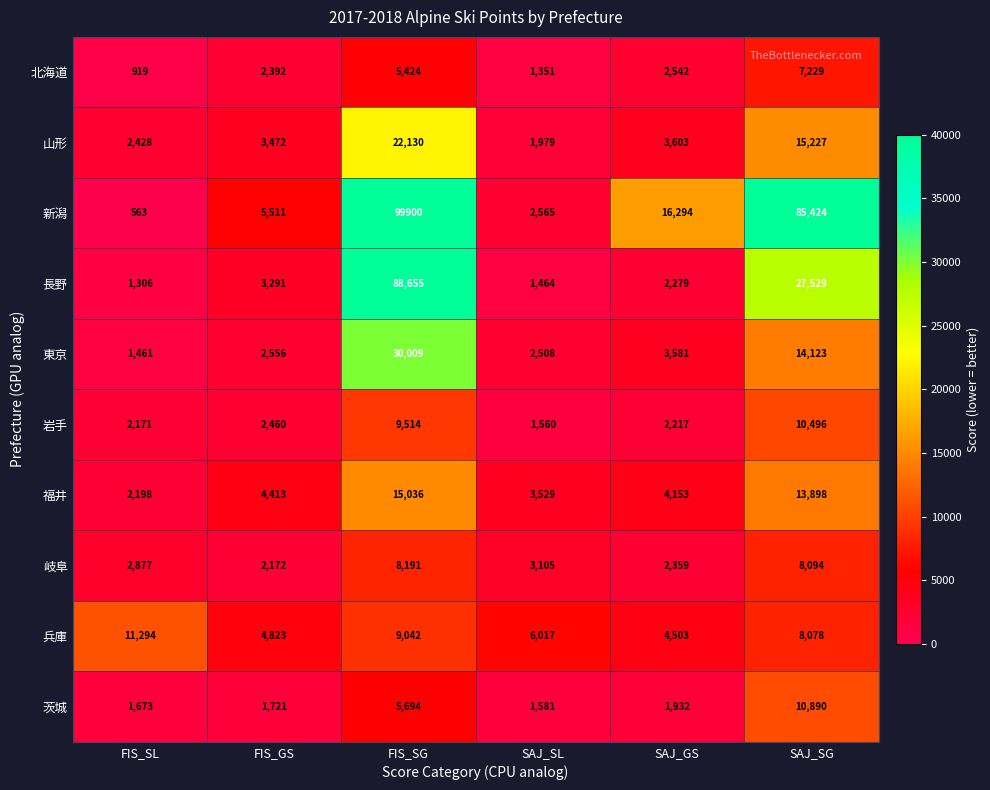

True or false: 茨城 has a value of 3139 at FIS_SG.

False